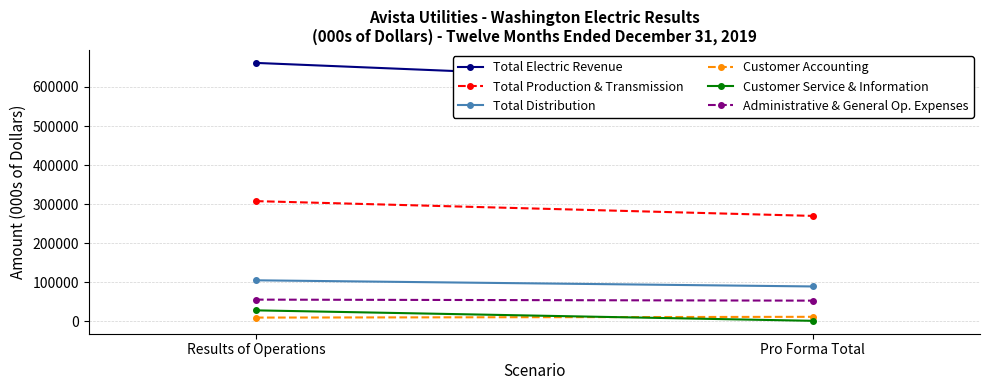

Reading left to right, extract all data points from this chart.

Total Electric Revenue: 661457.0	603150.0
Total Production & Transmission: 307860.0	270031.9
Total Distribution: 105301.0	89569.3
Customer Accounting: 9916.0	11896.0
Customer Service & Information: 28425.0	1635.0
Administrative & General Op. Expenses: 55880.0	53275.0